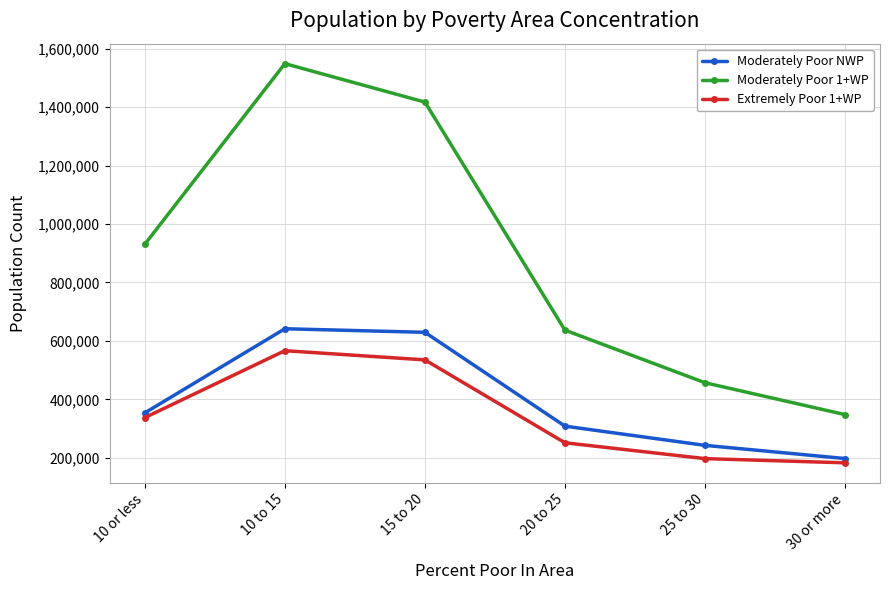

Does the chart display data point markers on the line(s)?

Yes